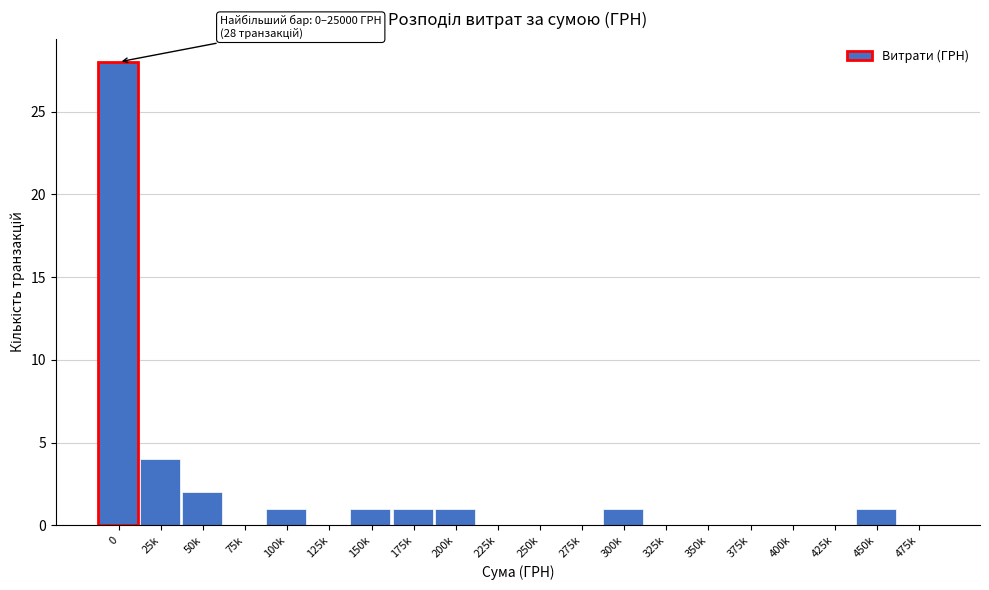

Reading right to left, what are all the values shown in this chart?

475k=0	450k=1	425k=0	400k=0	375k=0	350k=0	325k=0	300k=1	275k=0	250k=0	225k=0	200k=1	175k=1	150k=1	125k=0	100k=1	75k=0	50k=2	25k=4	0=28